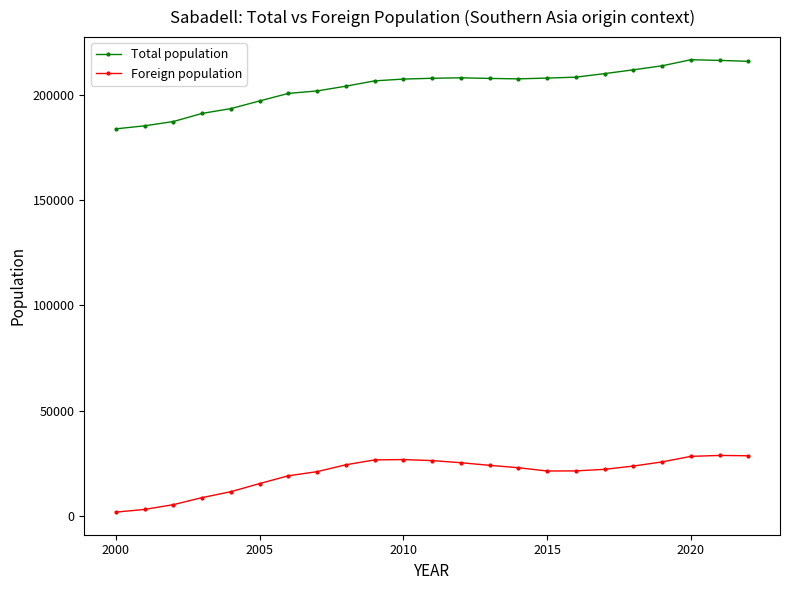

What is the difference between the maximum and minimum values in the Total population series?

32793